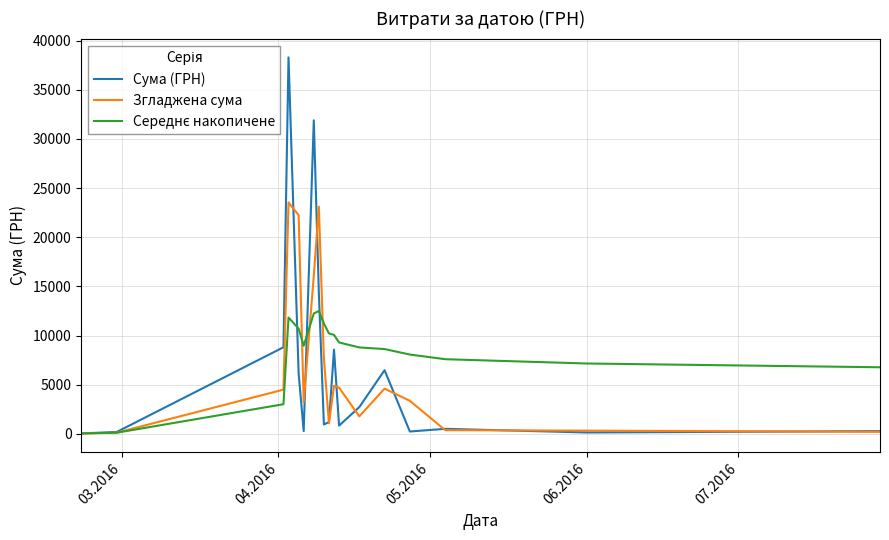

Which series has the widest spread of values?

Сума (ГРН)